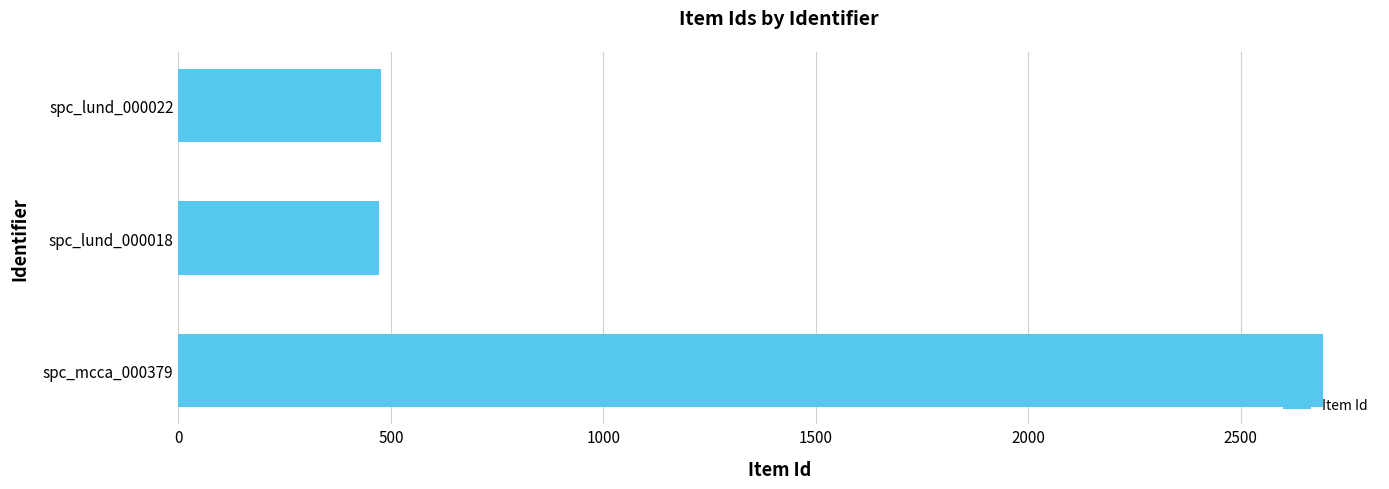

What is the change in value from spc_mcca_000379 to spc_lund_000022?

-2217